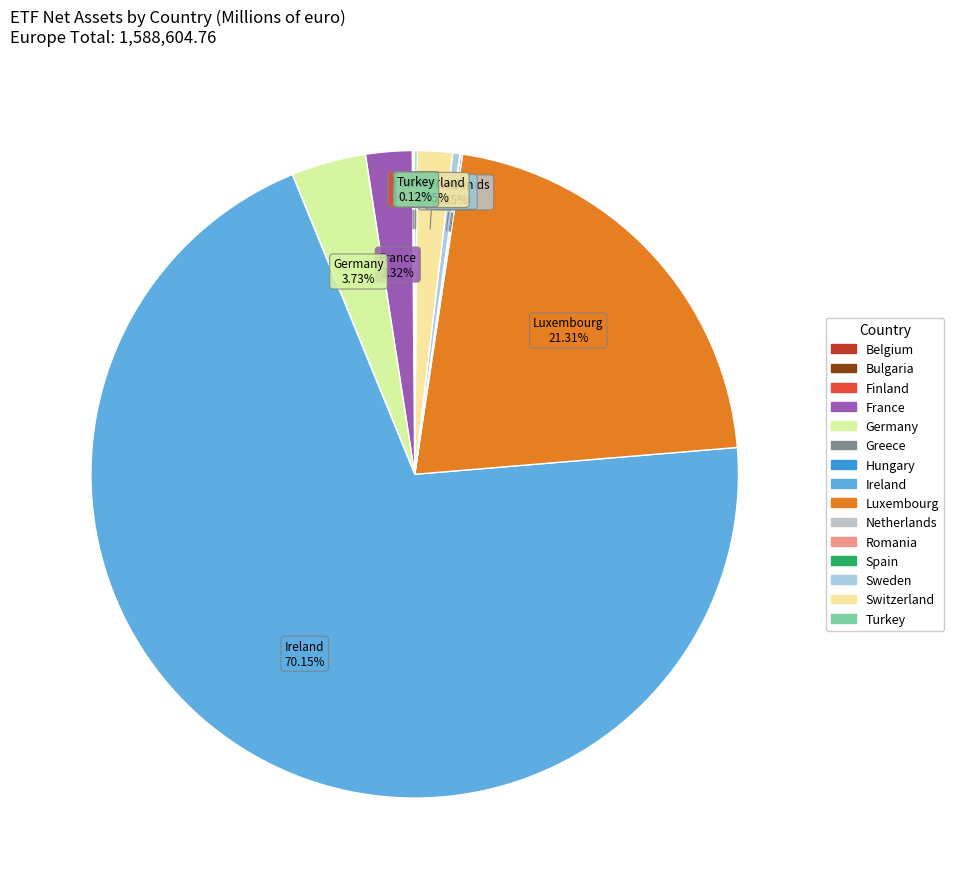

Is it true that Hungary is 1% of the pie?

False